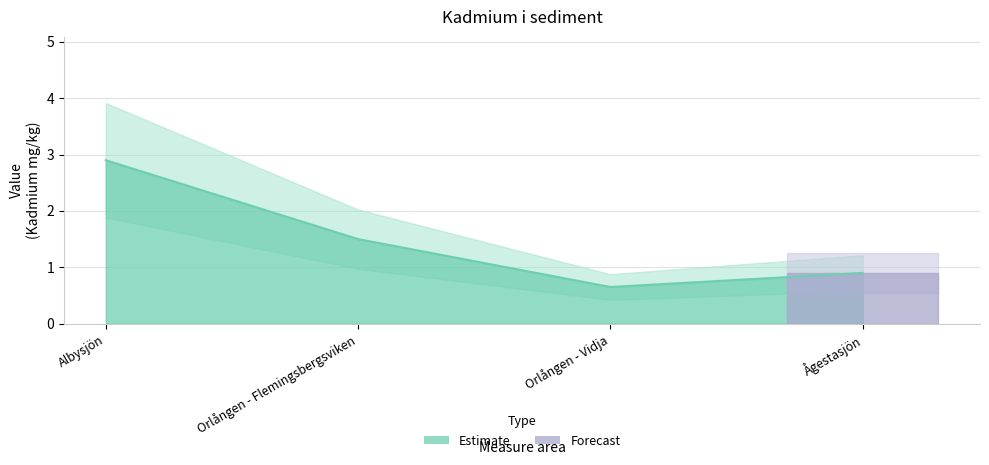

How many interior local valleys (lower than both neighbors) does the data have?

1